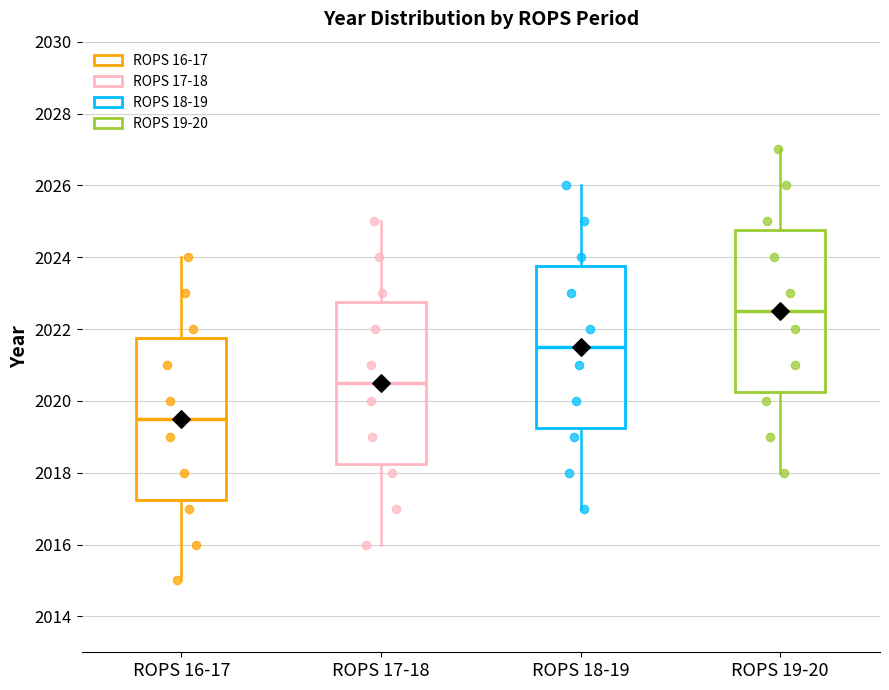

Where is the upper edge of the box for ROPS 16-17 on the y-axis? The values are not printed on the chart, so give them approximately, as read against the axis.

2021.8